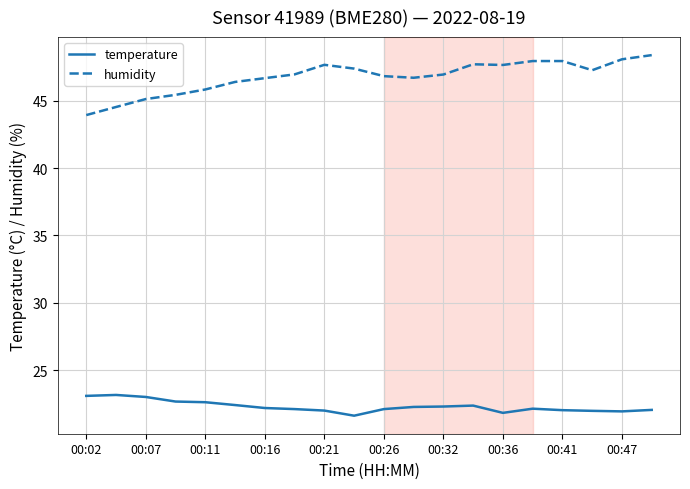

Which series has the largest total across all categories?

humidity